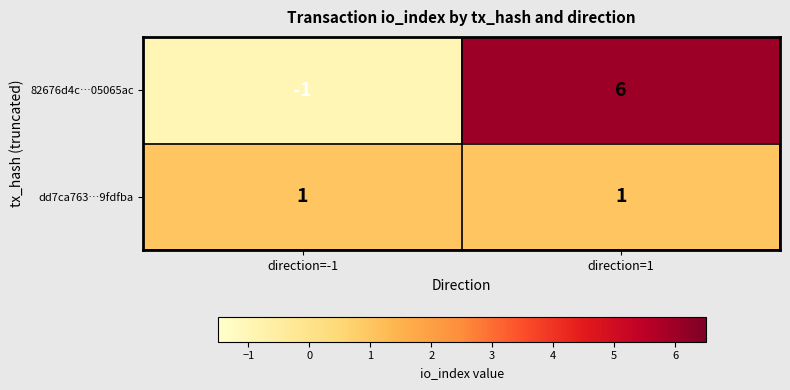

True or false: dd7ca763…9fdfba has a value of 2 at direction=-1.

False